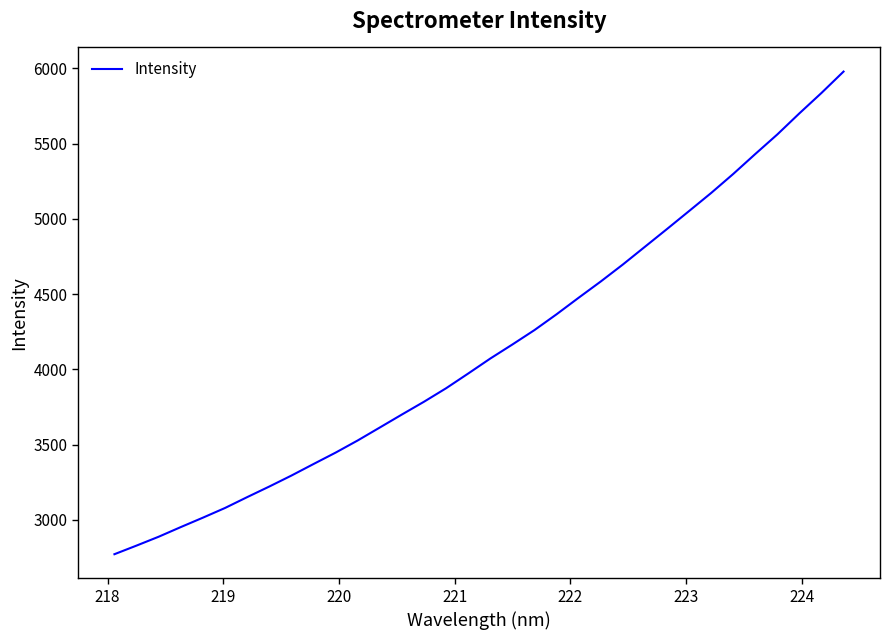

How many lines are shown in the chart?

1